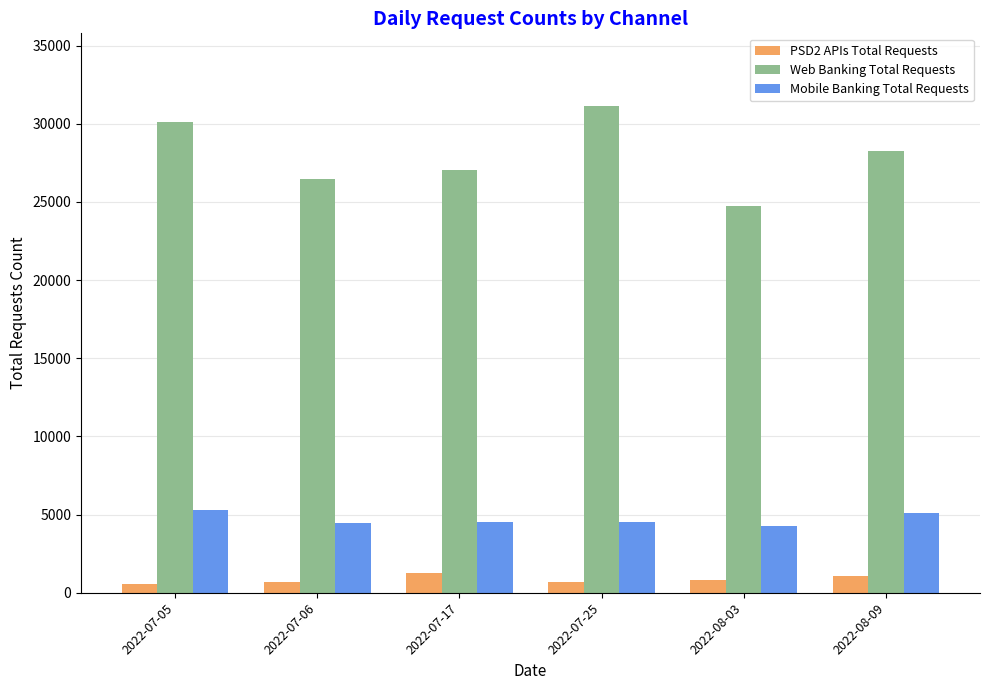

Which series has the largest total across all categories?

Web Banking Total Requests